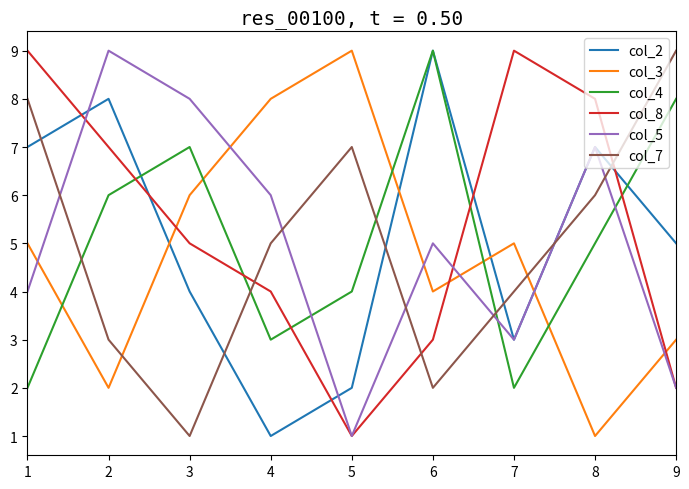

True or false: col_5 and col_7 cross at least once.

True